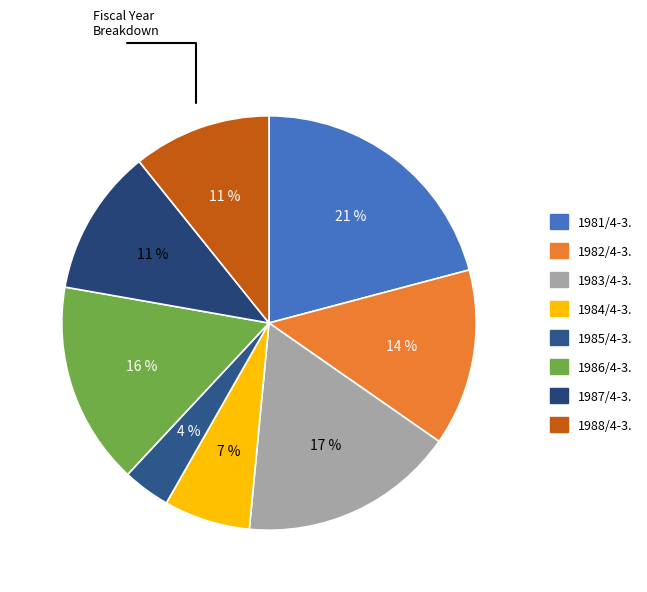

How many slices are in this pie chart?

8